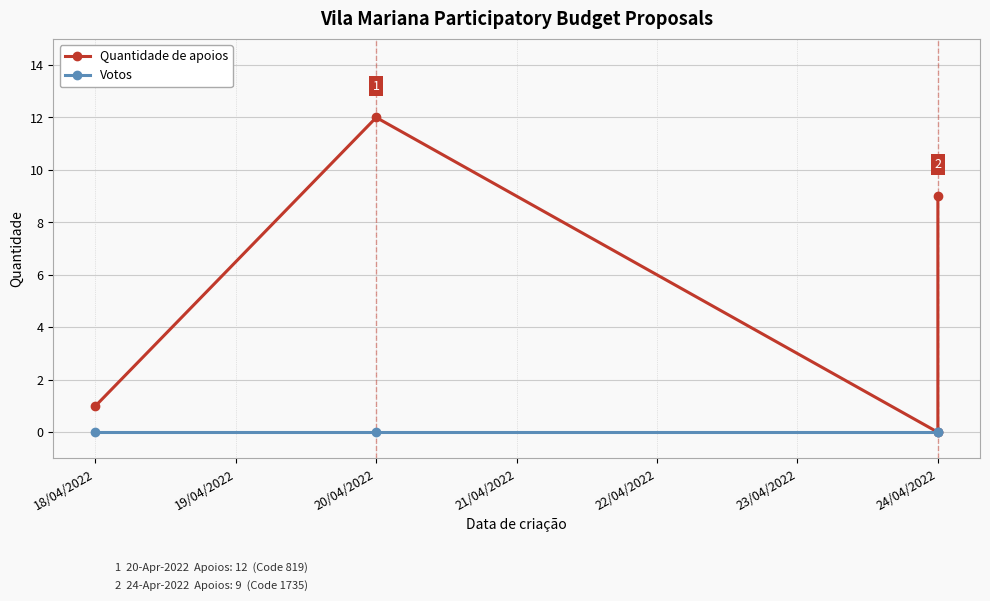

What is the difference between the Quantidade de apoios values at 18/04/2022 and 24/04/2022?

8